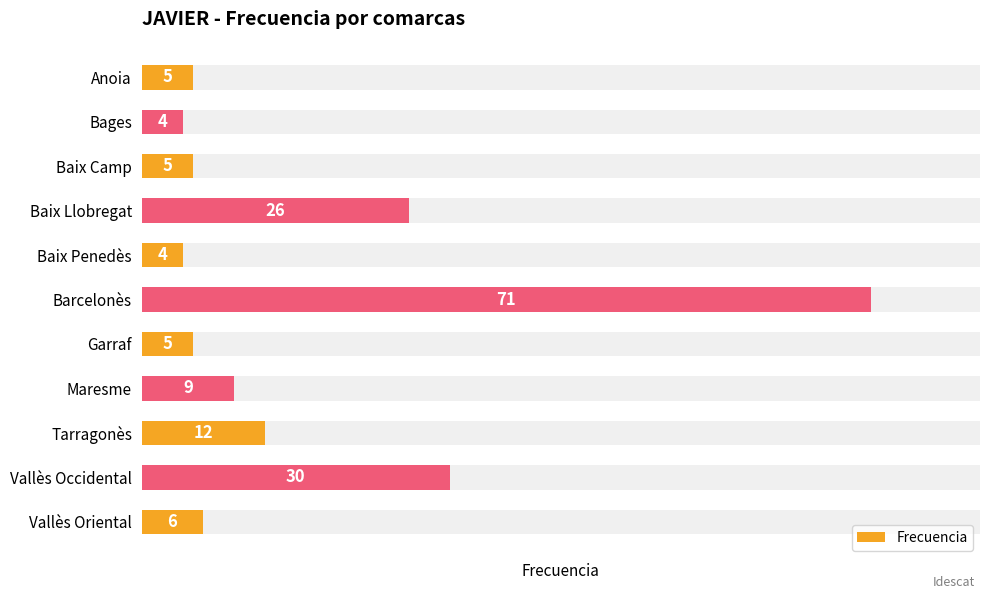

What is the maximum value shown in the chart?

71